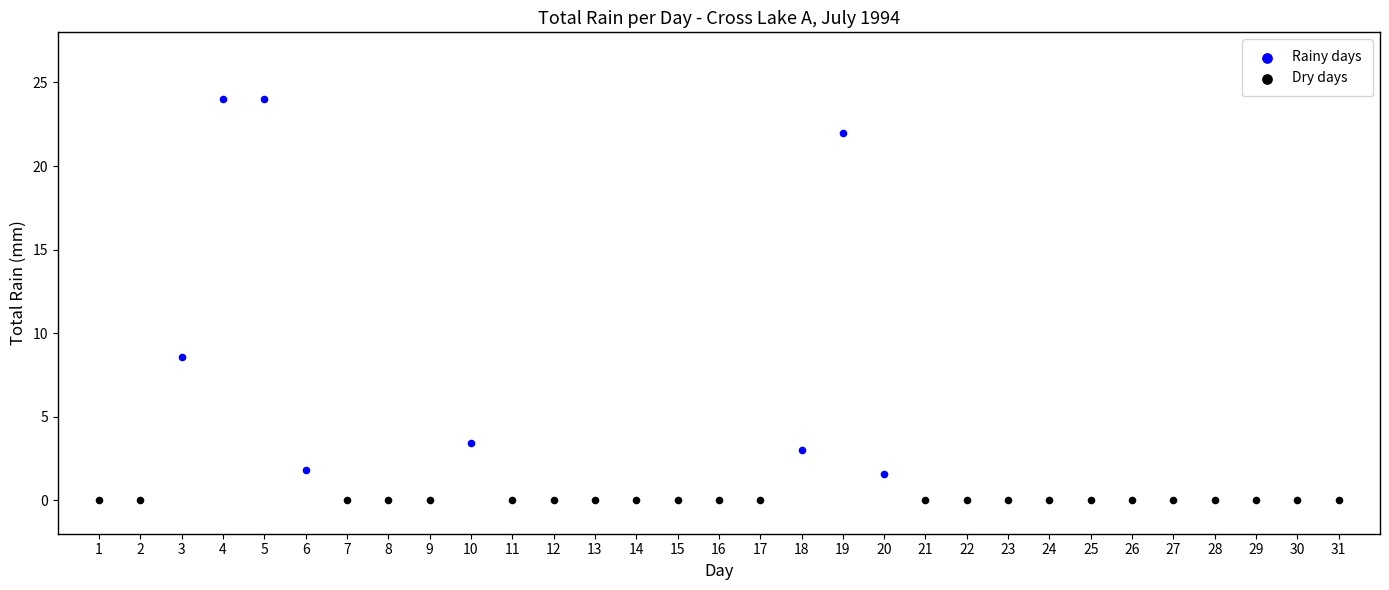

Which series reaches the maximum Y coordinate?

Rainy days